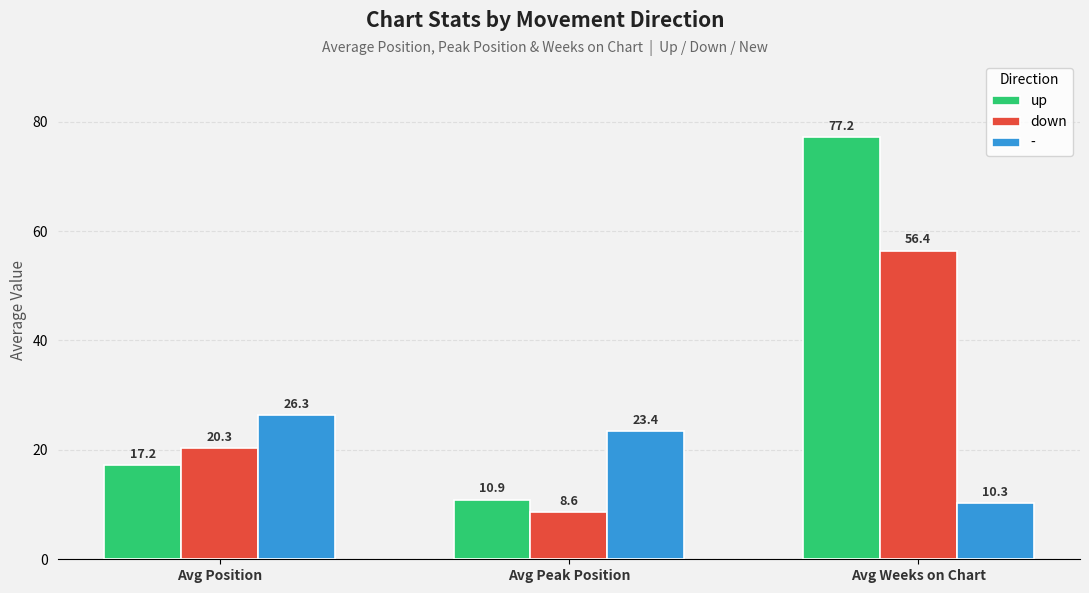

What is the minimum value for down?

8.6